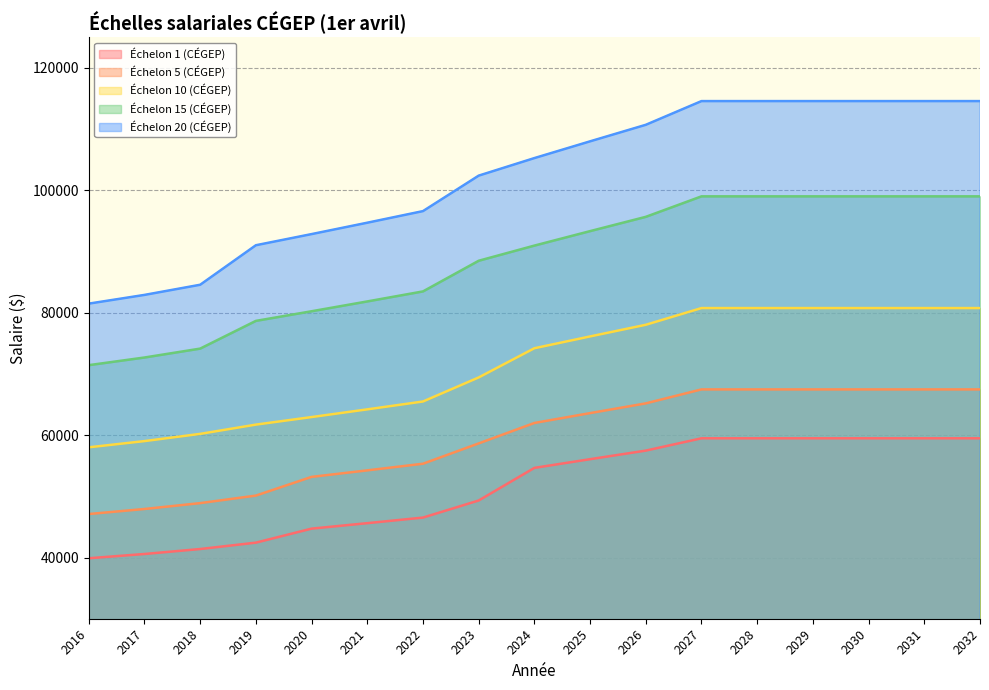

What is the value of the Échelon 15 (CÉGEP) point at the 1st from the left?

71431